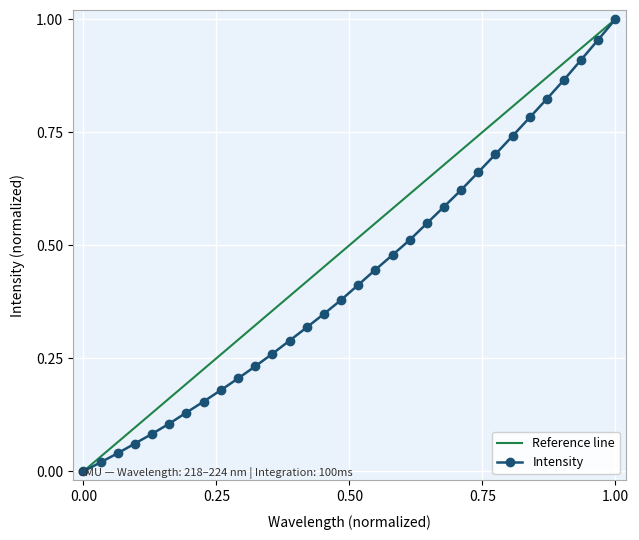

What is the label of the 29th point from the left?

223.408